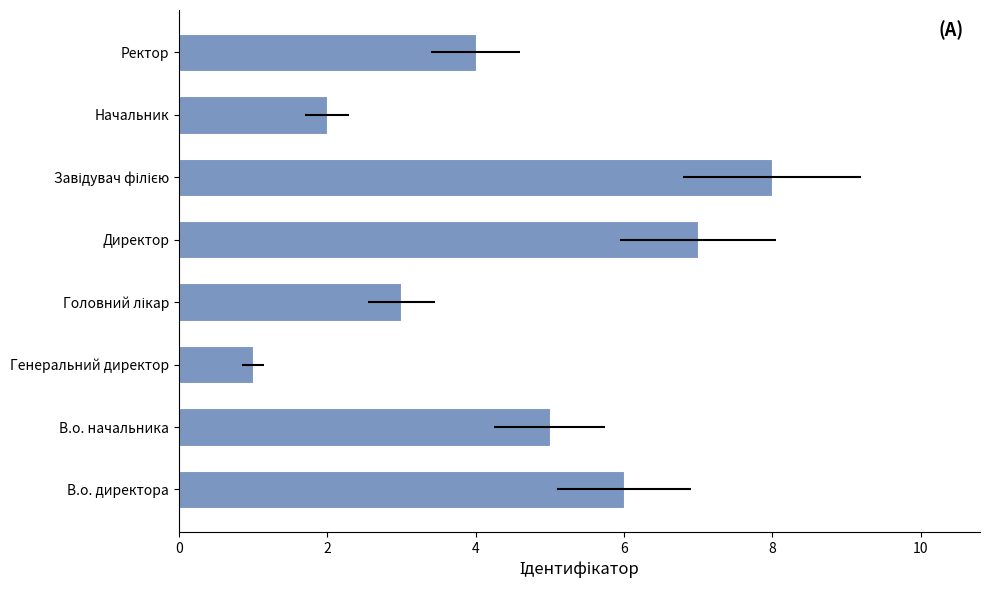

Count the values in the range 3 to 7.

5